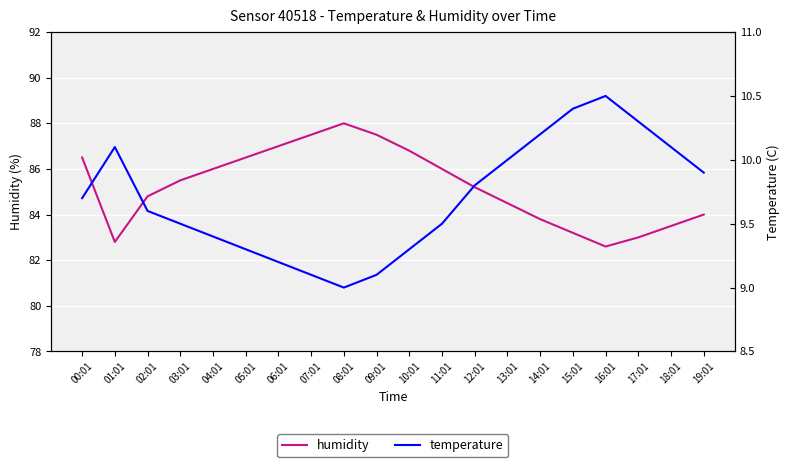

Is the value of temperature at 06:01 greater than the value of humidity at 10:01?

No